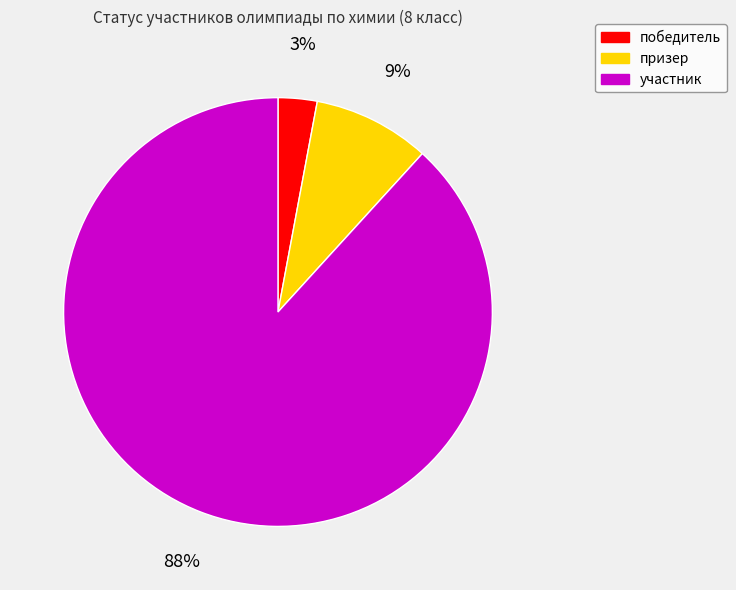

Rank the categories by value from highest to lowest.

участник, призер, победитель